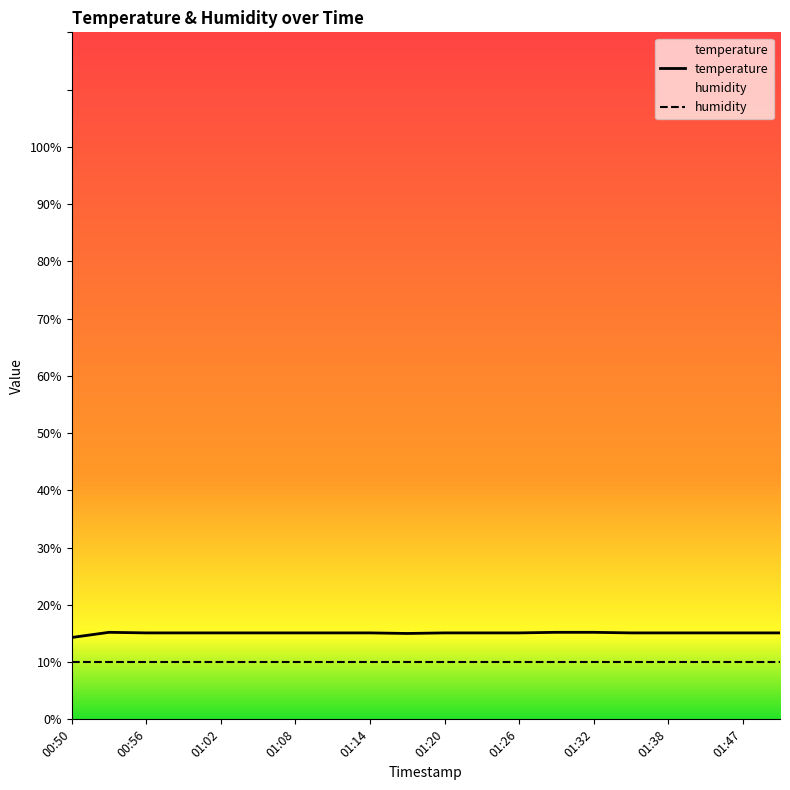

The value at 01:26 is 9.4. True or false?

False